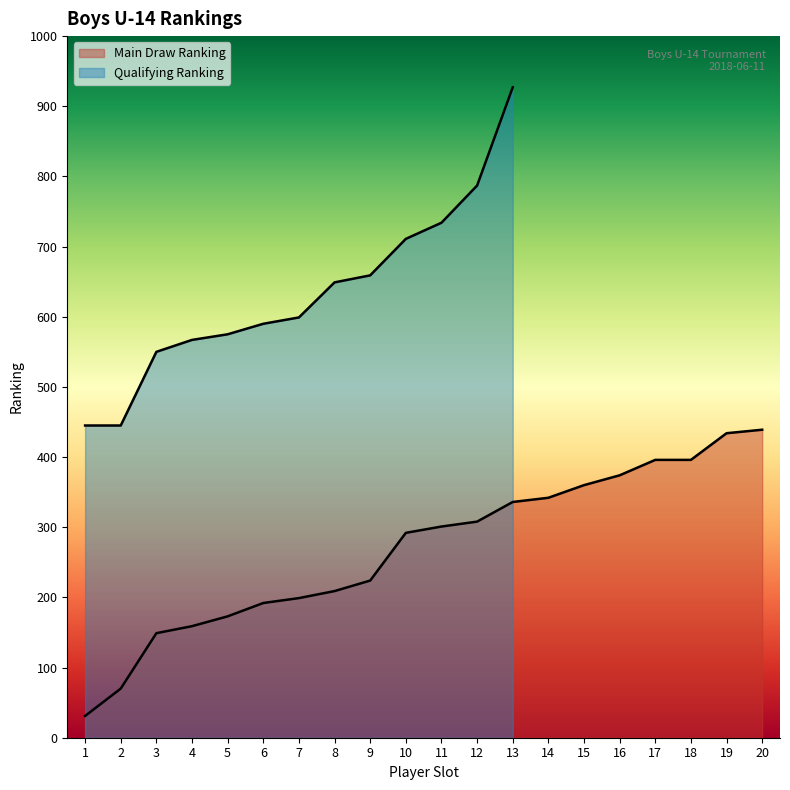

True or false: the data has more than 2 interior local peaks.

False